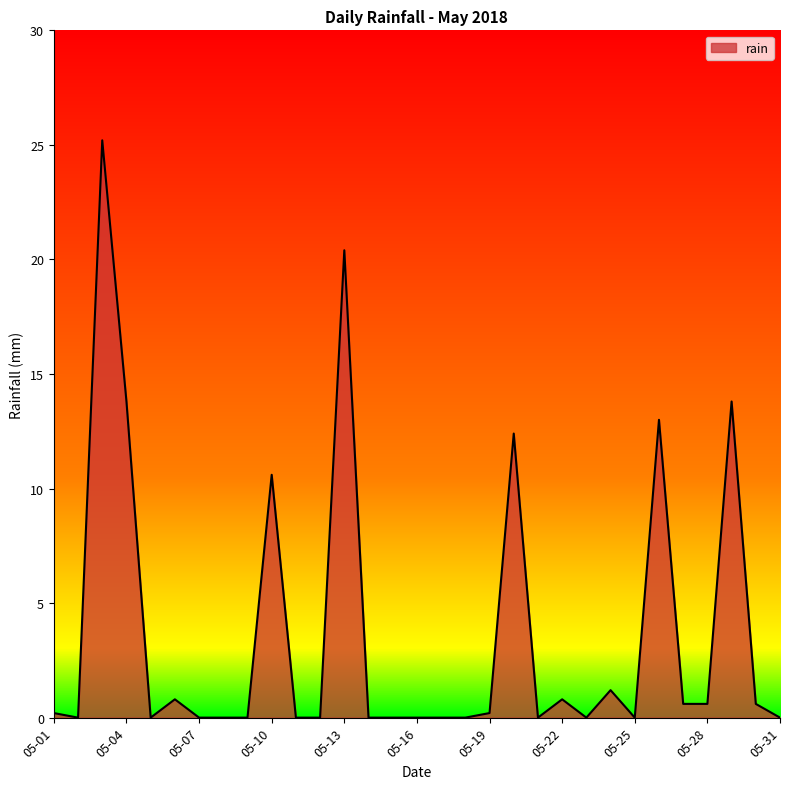

What is the difference between the maximum and minimum values?

25.2